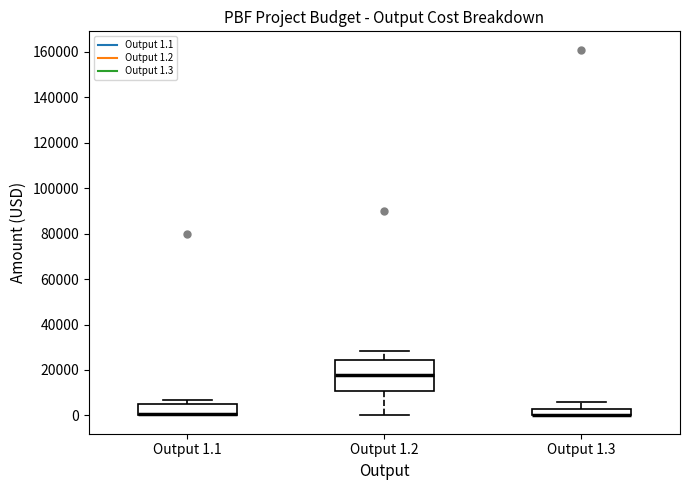

Where is the lower edge of the box for Output 1.1 on the y-axis? The values are not printed on the chart, so give them approximately, as read against the axis.

0